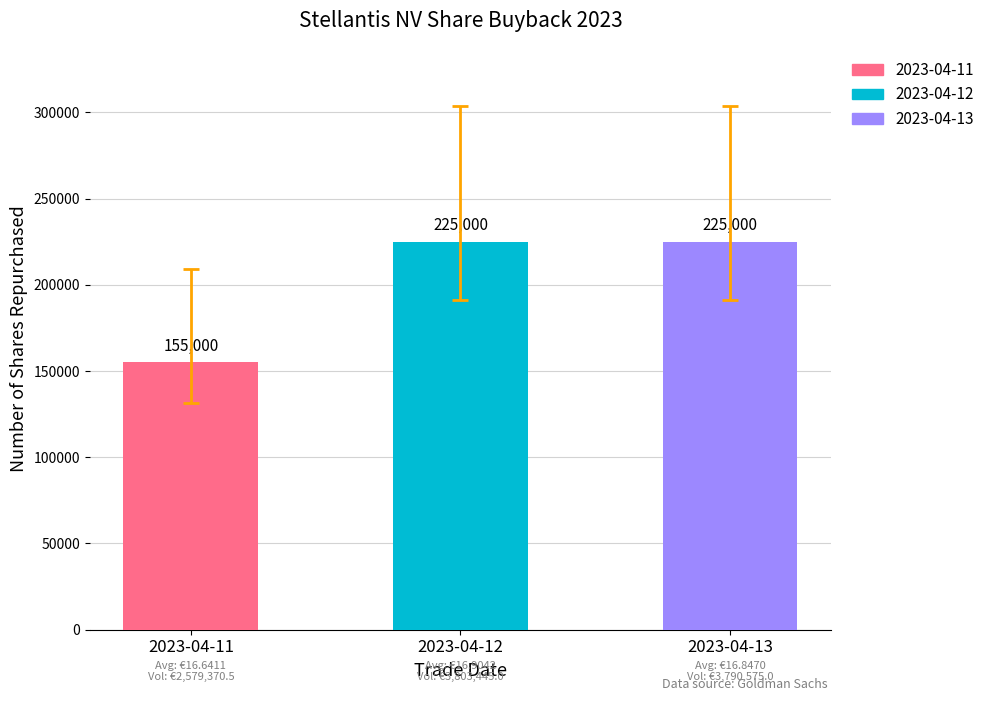

The value at 2023-04-11 is 293536. True or false?

False